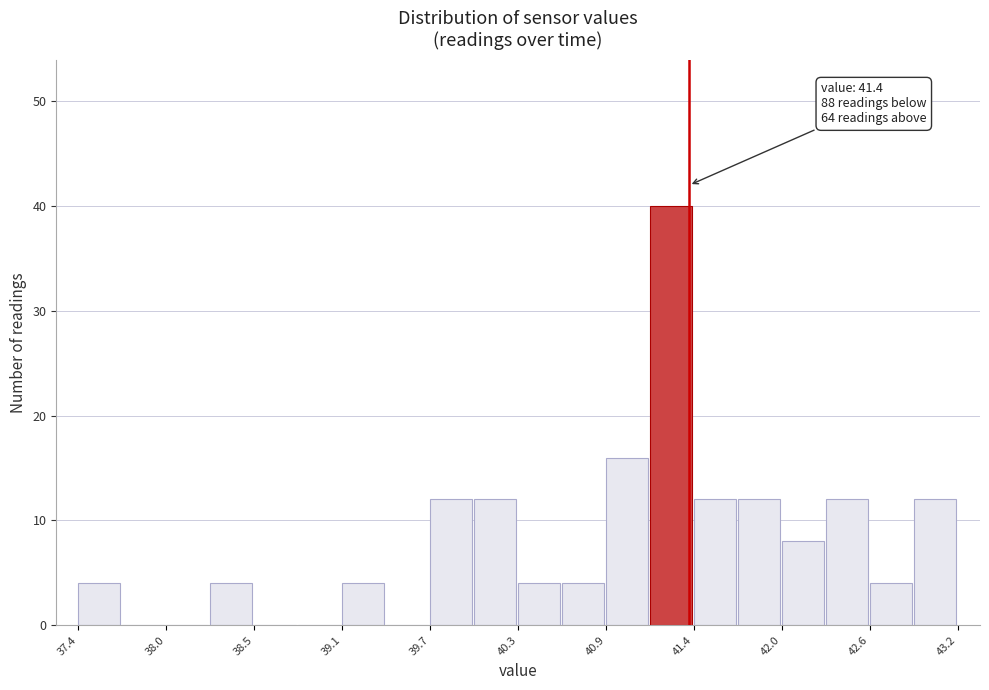

Read against the x-axis, roughly where is the centre of the tallest bar?

41.3